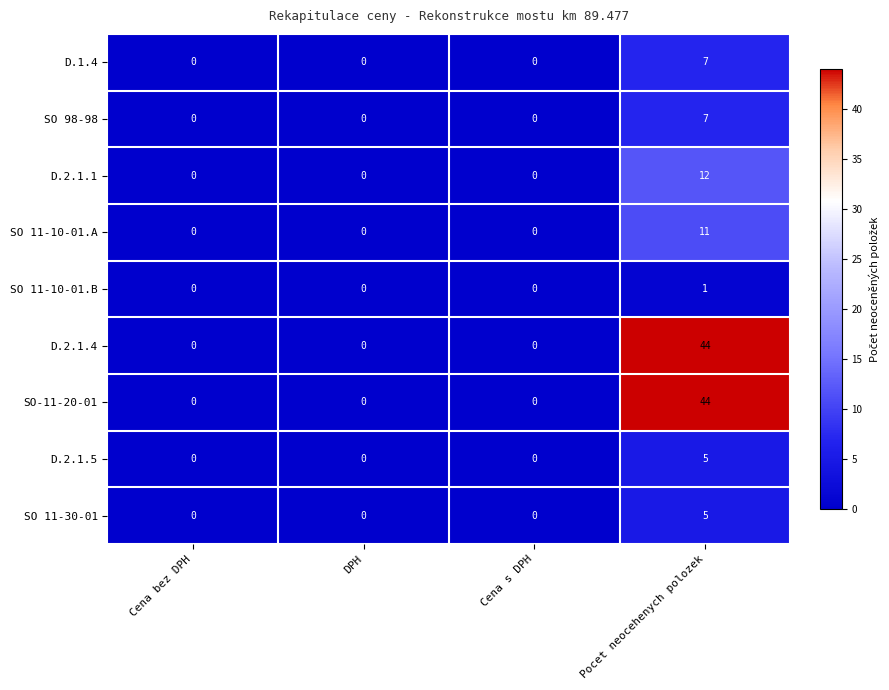

At which label does D.1.4 reach its peak?

Pocet neocehenych polozek